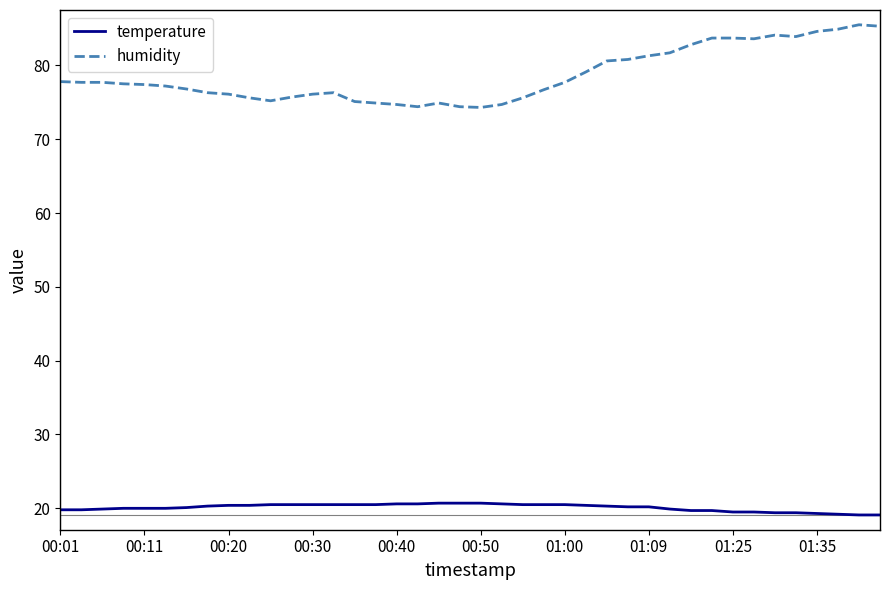

What is the greatest value displayed?

85.5